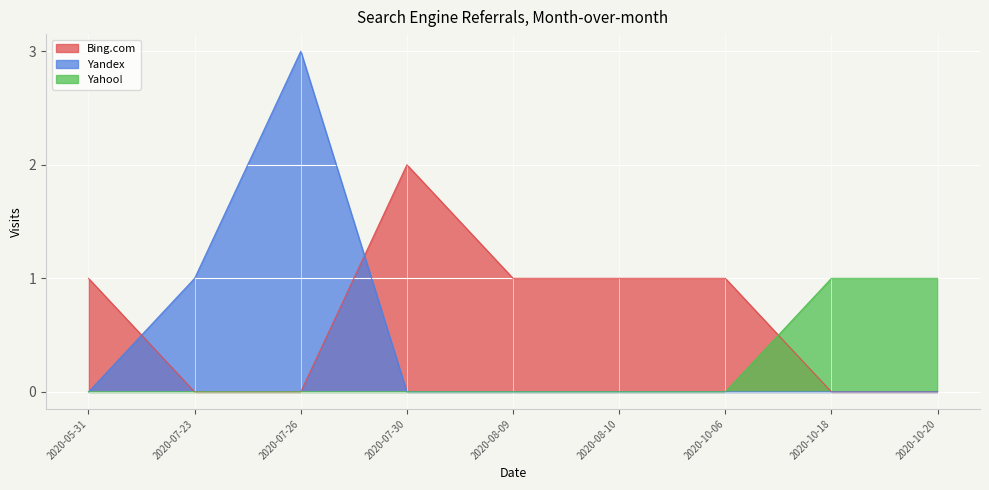

At 2020-07-23, list the series in order from smallest to largest.

Bing.com, Yahoo!, Yandex